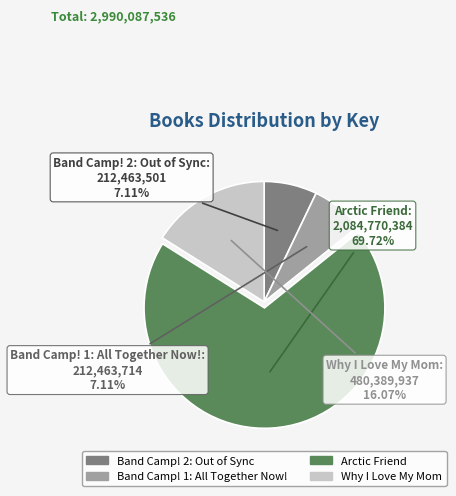

What percentage is the Band Camp! 2: Out of Sync slice, to the nearest percent?

7%